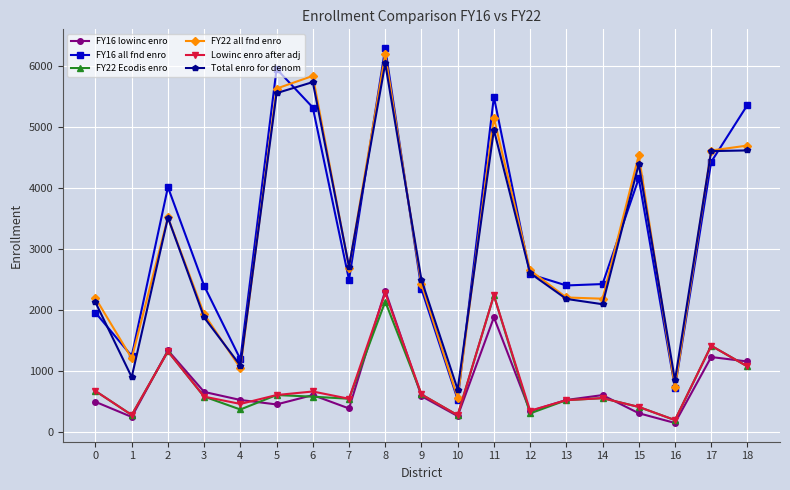

Which series changed the most between 5 and 10?

FY16 all fnd enro